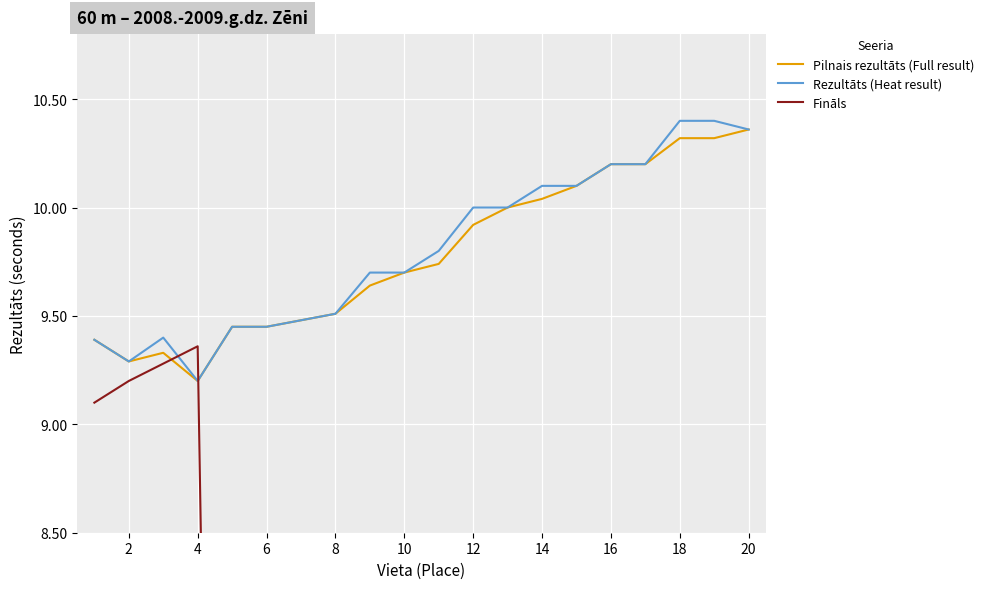

How many lines are shown in the chart?

3